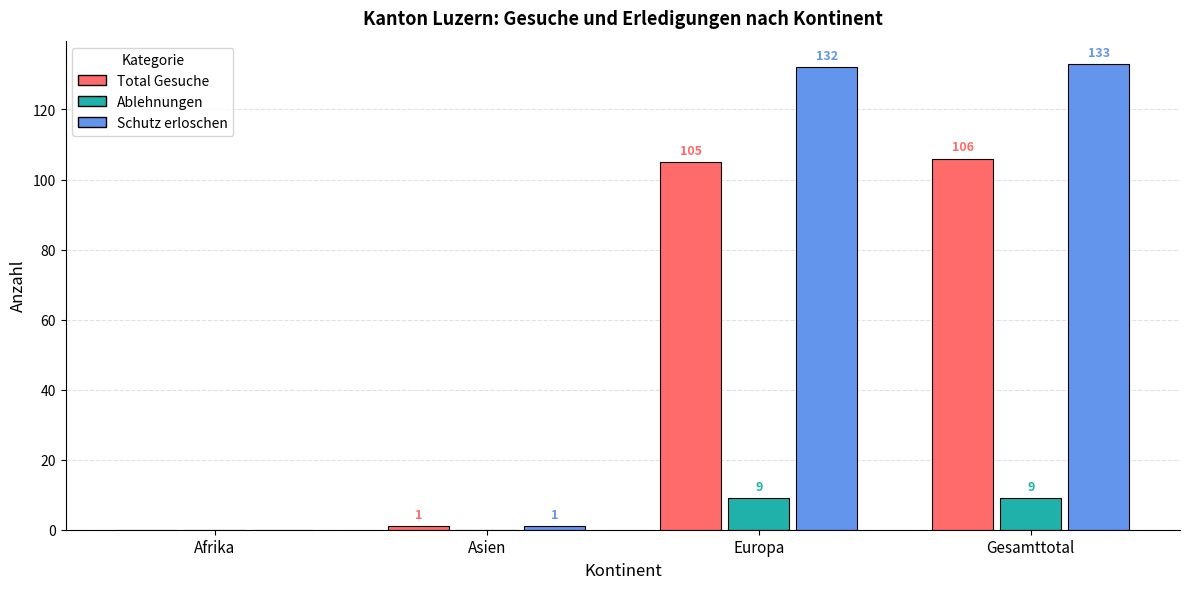

Reading right to left, extract all data points from this chart.

Total Gesuche: 106	105	1	0
Ablehnungen: 9	9	0	0
Schutz erloschen: 133	132	1	0